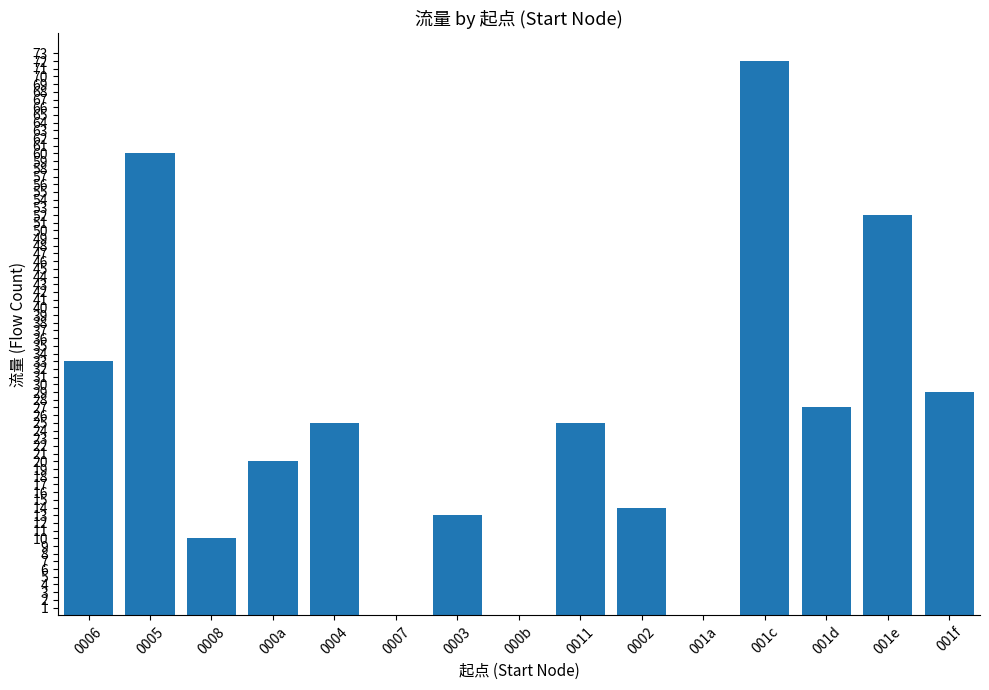

Where is the data nearest to the value 36?

0006